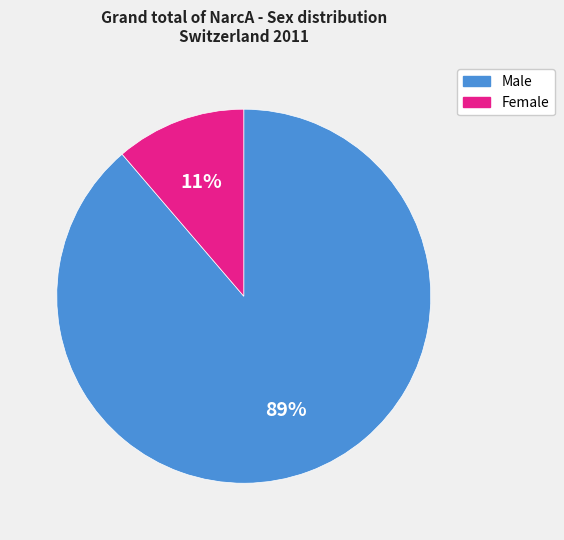

Do Male and Female together represent more than half of the pie?

Yes